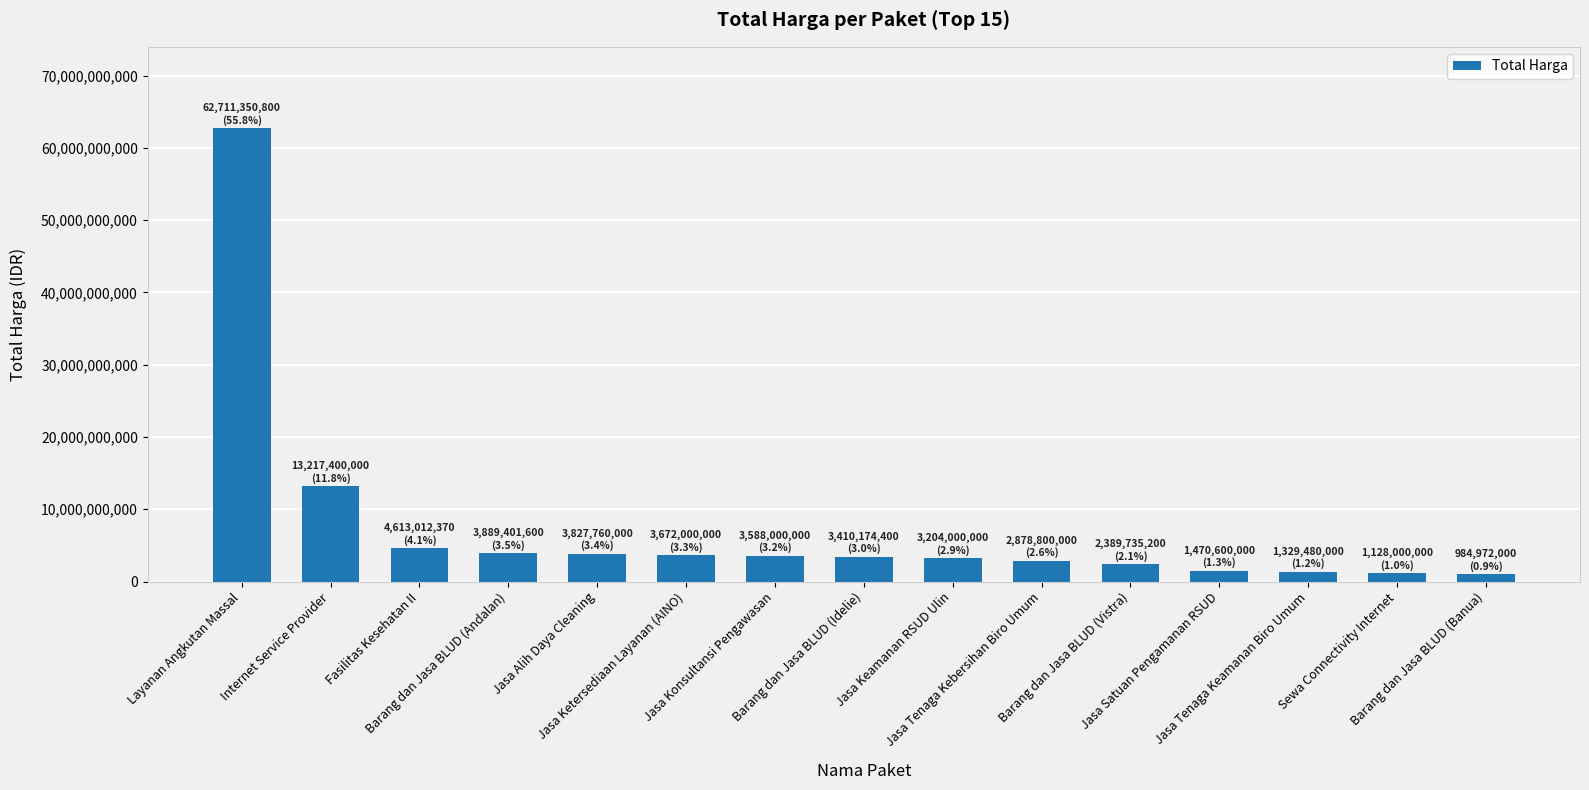

What value does the data have at Barang dan Jasa BLUD (Vistra), to the nearest 10?

2389735200